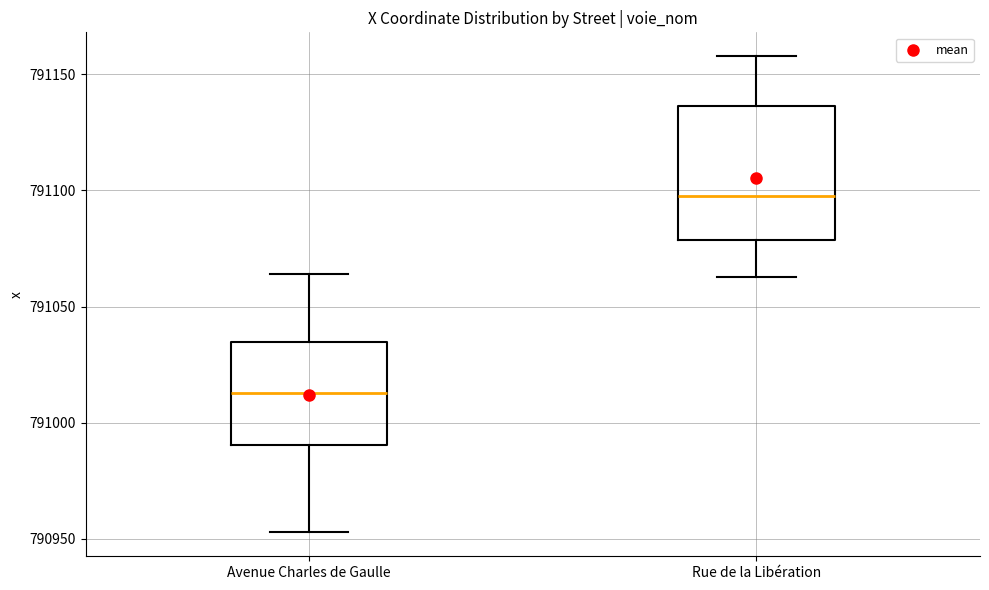

Reading left to right, read every box against the y-axis: the position of its median line, the range the box covers, and the ends of its whiskers. The values are not printed on the chart, so give them approximately, as read against the axis.

Avenue Charles de Gaulle: median 791015, box 790990 to 791035, whiskers 790955 to 791065
Rue de la Libération: median 791100, box 791080 to 791135, whiskers 791065 to 791160